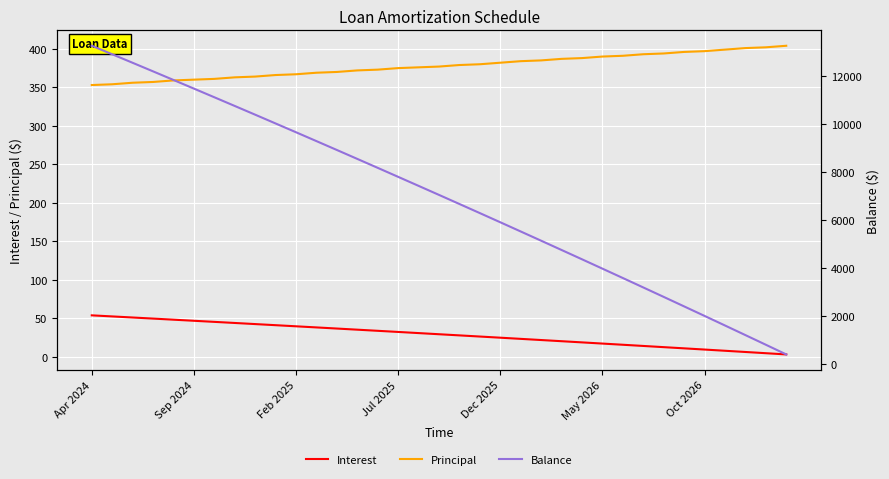

What is the difference between the maximum and minimum values in the Balance series?

12871.0